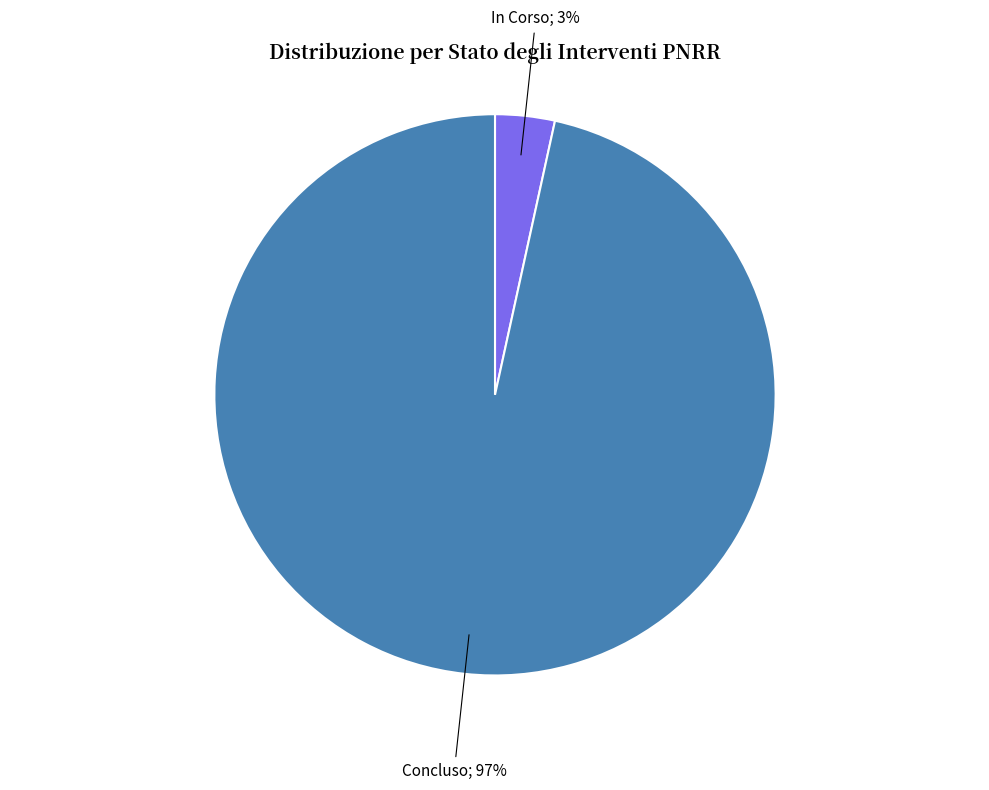

Is there a majority slice in this chart?

Yes